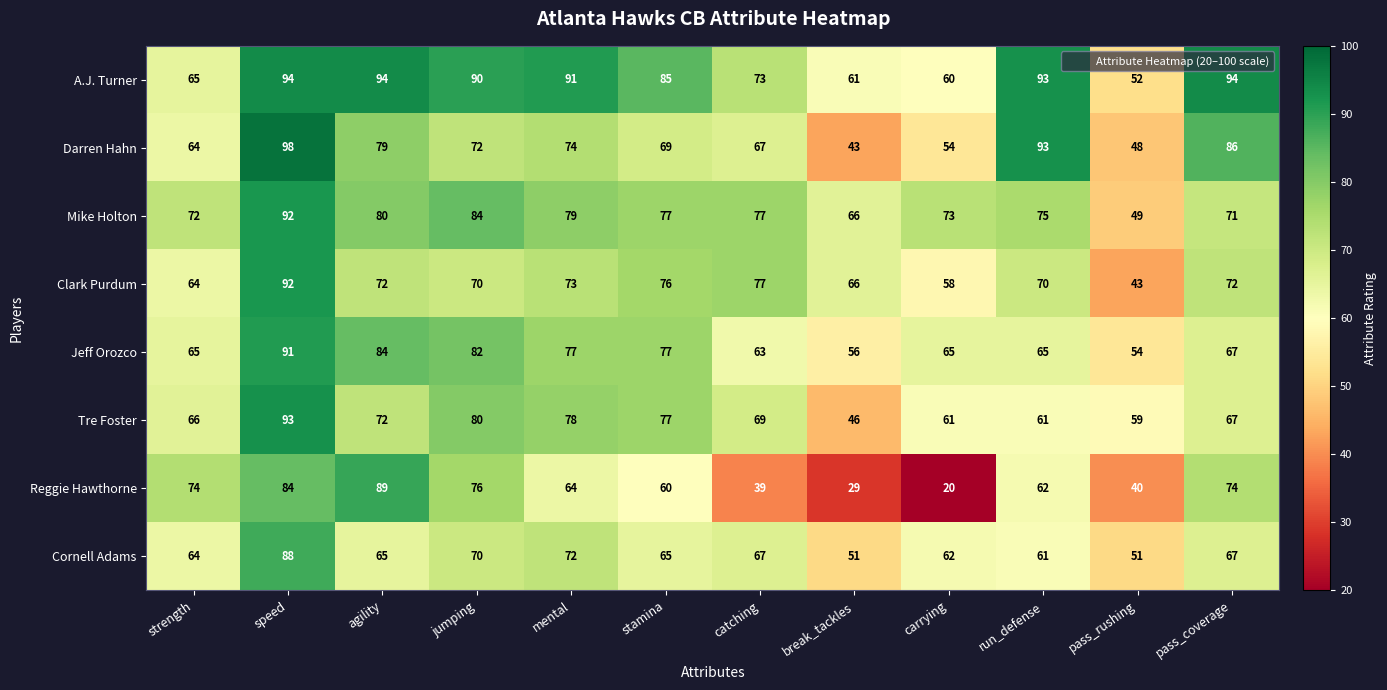

How many distinct data groups are displayed?

8